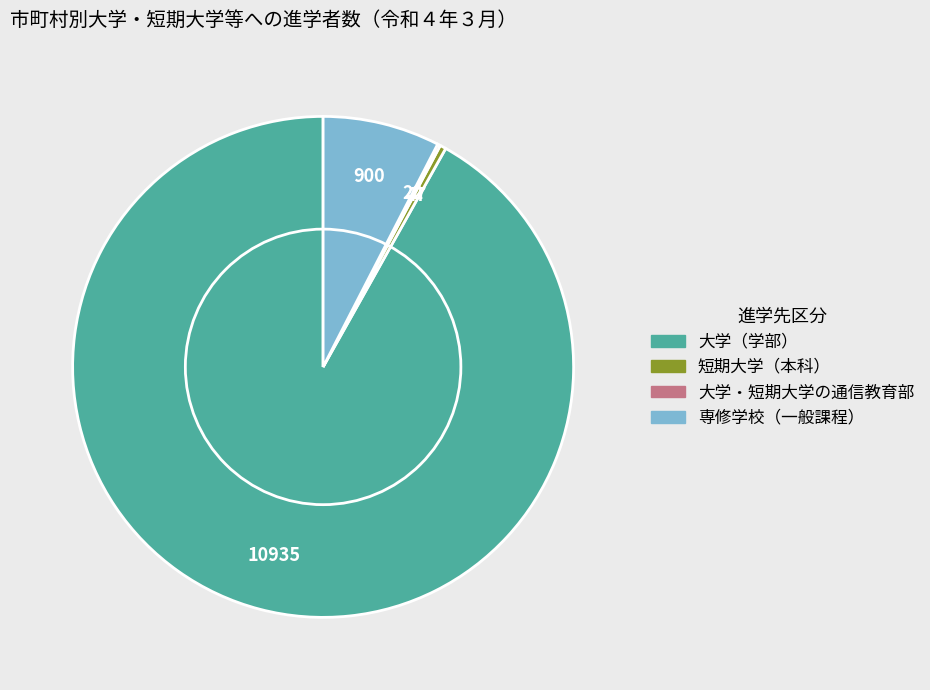

Is the sum of 大学（学部） and 短期大学（本科） greater than half?

Yes